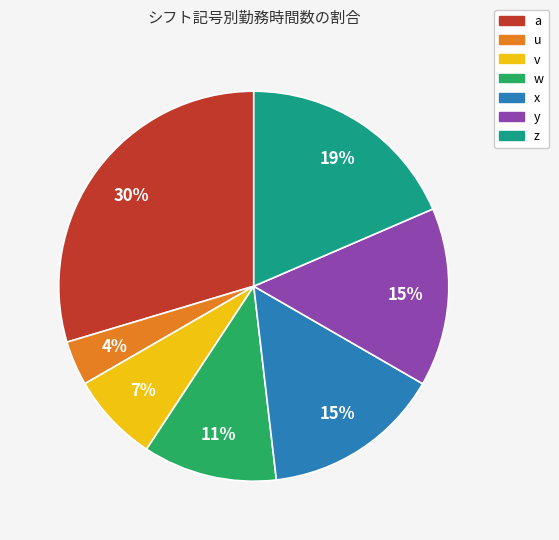

To the nearest percent, what is the difference between the largest and smallest slice percentages?

26%